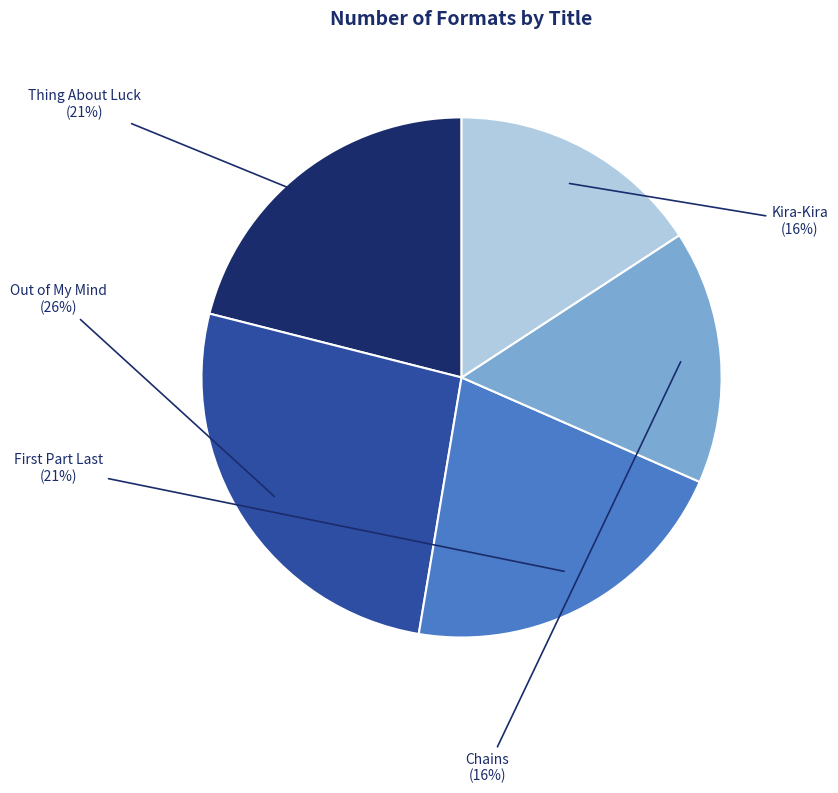

Which slice is the largest?

Out of My Mind